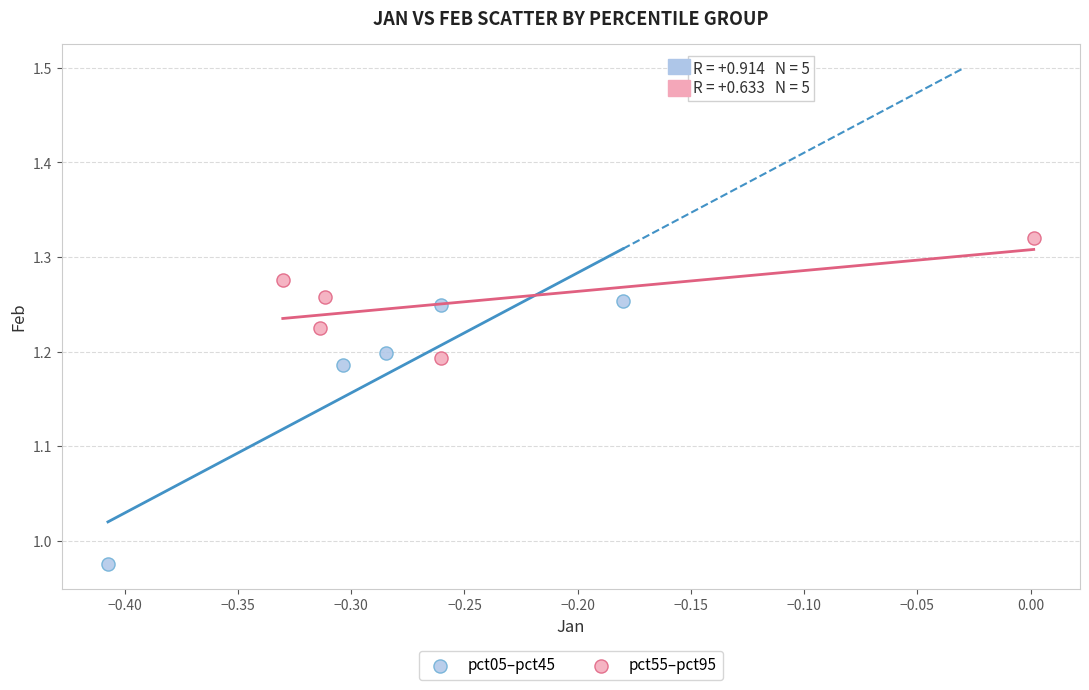

Which series reaches the maximum Y coordinate?

pct55–pct95